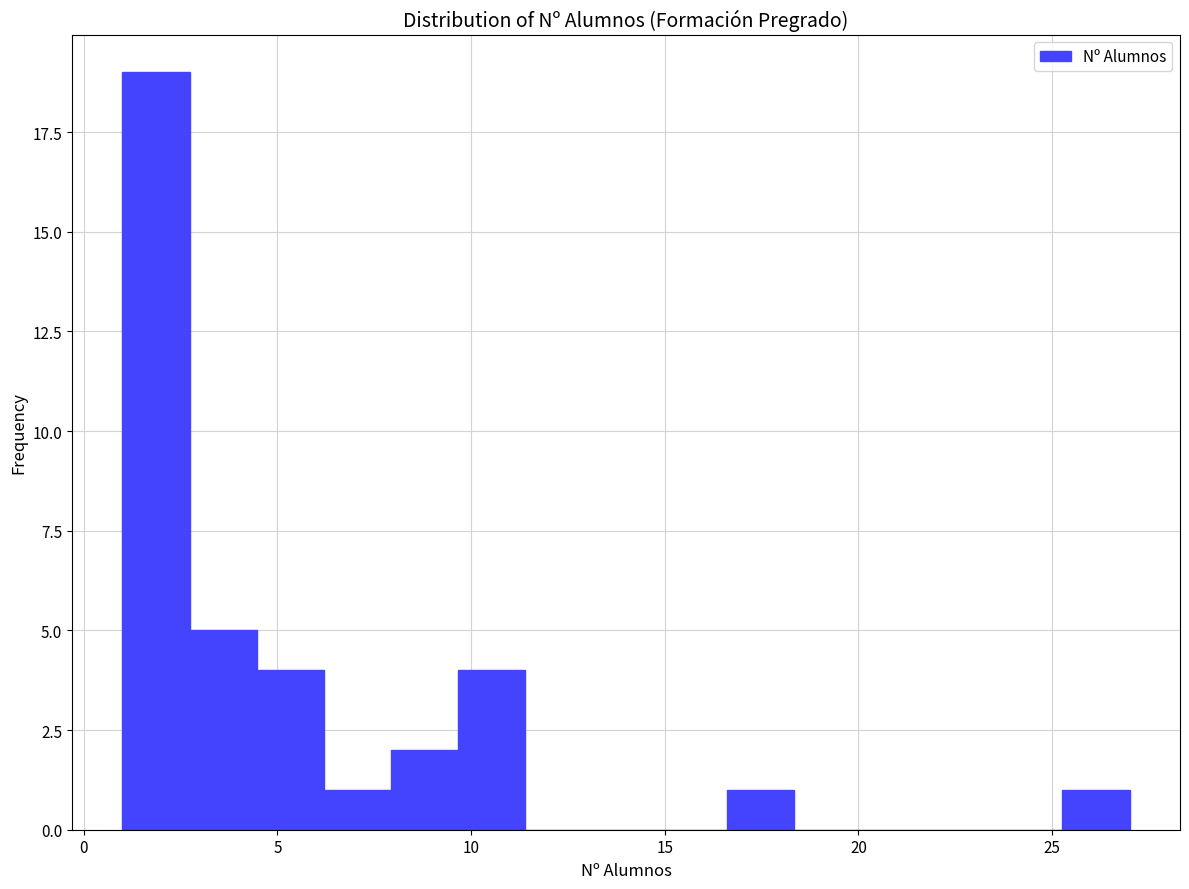

Around what value on the x-axis is the tallest bar? Give the approximate position of its centre, as read against the axis.

2.0